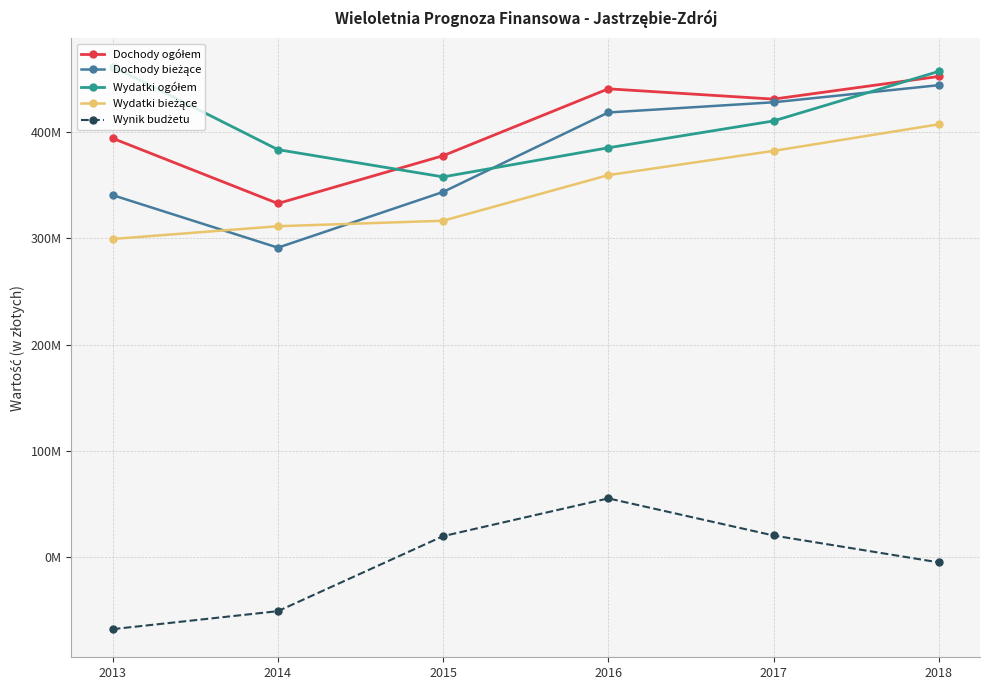

What is the lowest value of the Dochody ogółem series?

332911056.0